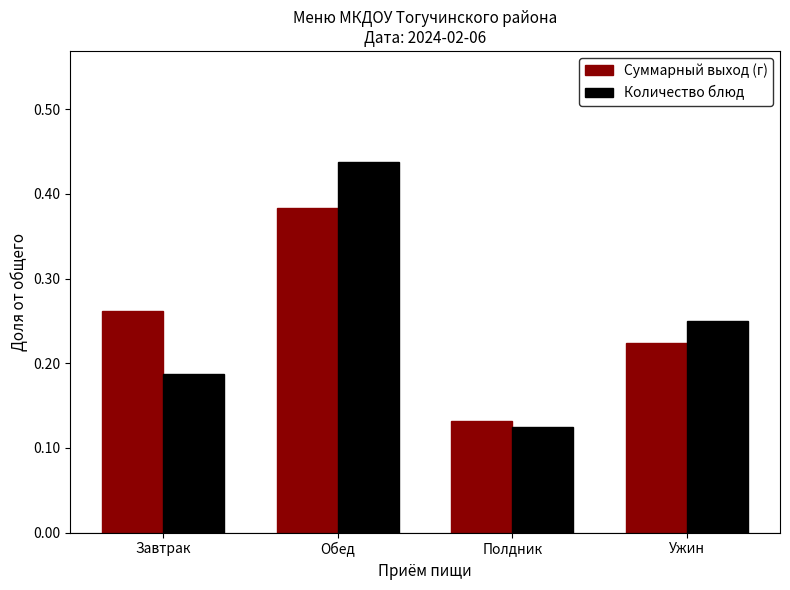

What is the sum of all Количество блюд values?

1.0